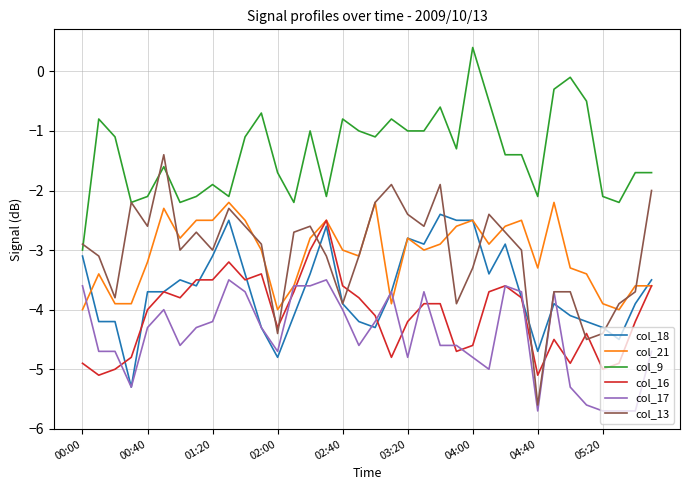

Which series has the widest spread of values?

col_13